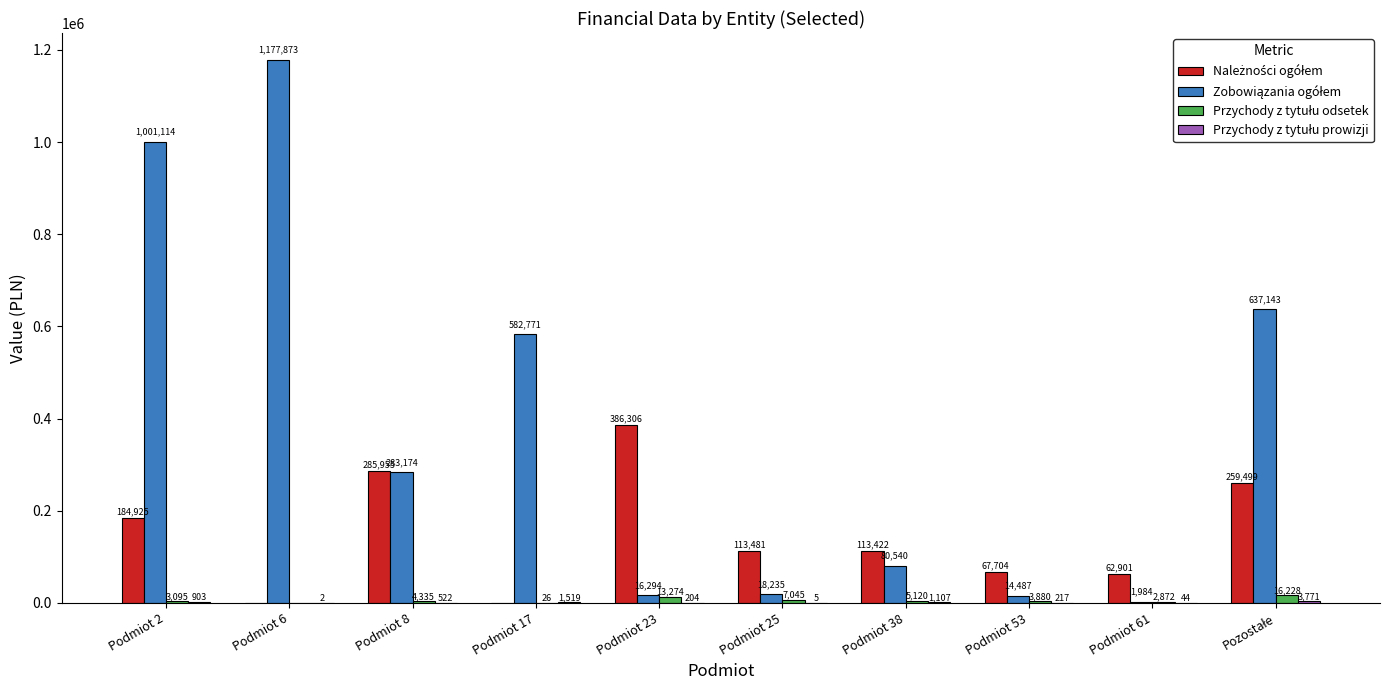

Which label corresponds to the largest value in the chart?

Podmiot 6